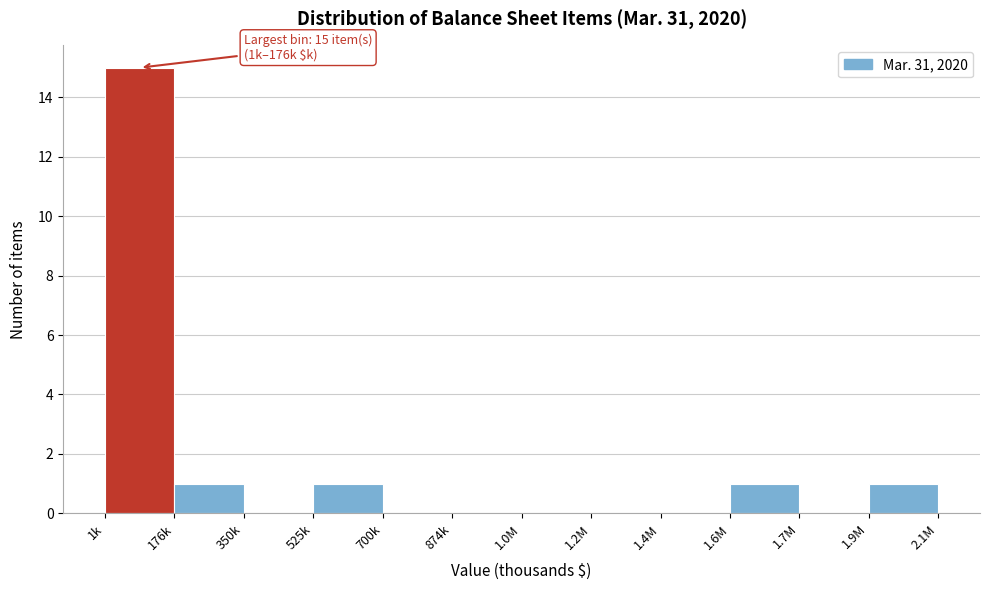

Reading left to right, transcribe all the data shown in this chart.

1k=15	176k=1	350k=0	525k=1	700k=0	874k=0	1.0M=0	1.2M=0	1.4M=0	1.6M=1	1.7M=0	1.9M=1